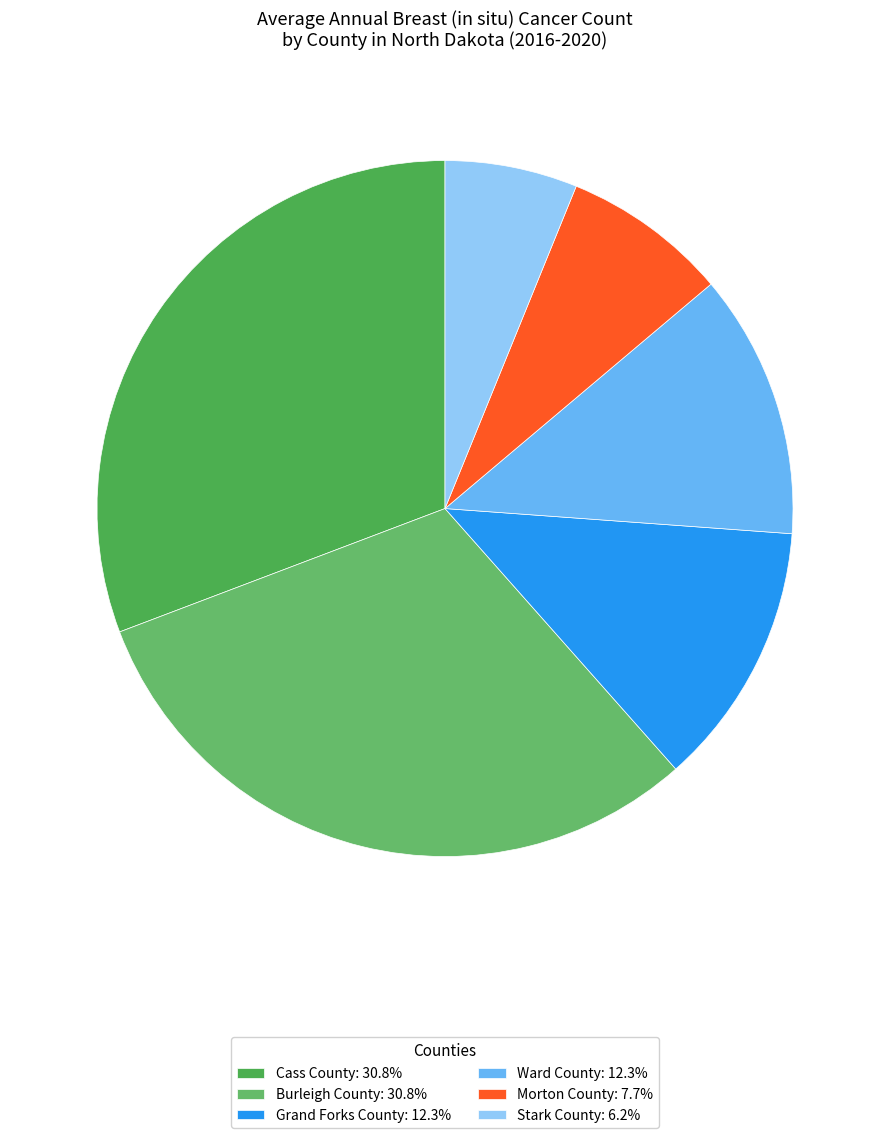

Rank the categories by value from highest to lowest.

Cass County, Burleigh County, Grand Forks County, Ward County, Morton County, Stark County